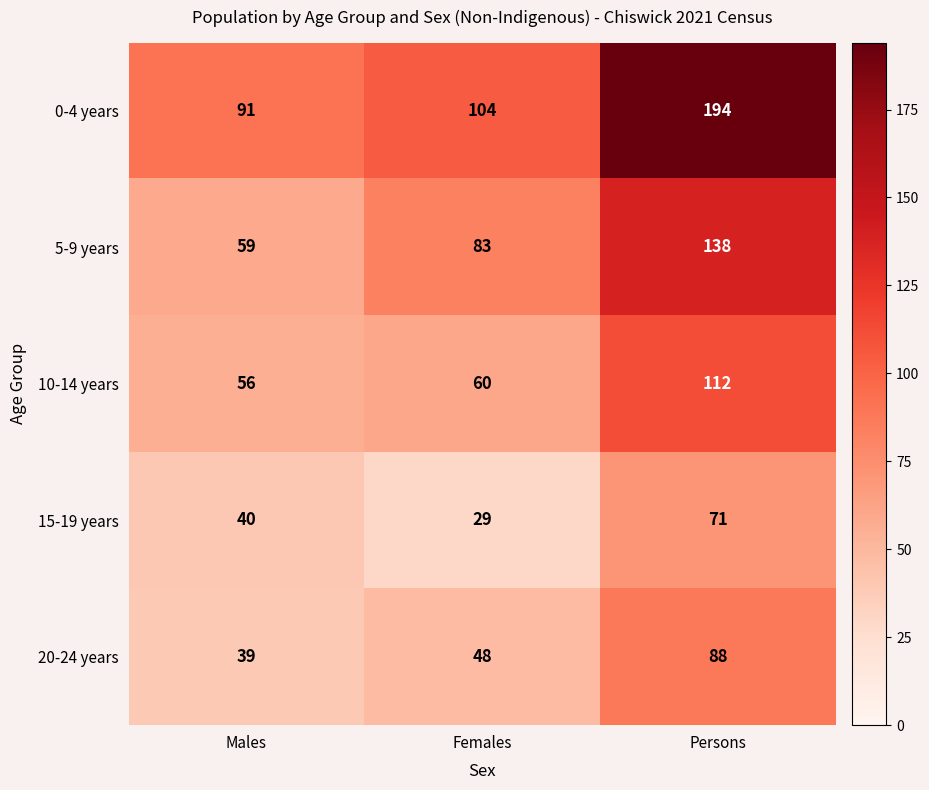

Reading left to right, what are all the values shown in this chart?

0-4 years: Males=91	Females=104	Persons=194
5-9 years: Males=59	Females=83	Persons=138
10-14 years: Males=56	Females=60	Persons=112
15-19 years: Males=40	Females=29	Persons=71
20-24 years: Males=39	Females=48	Persons=88